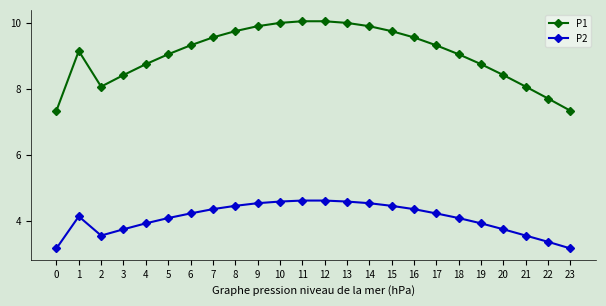

Is the value of P1 at 20 greater than the value of P2 at 23?

Yes